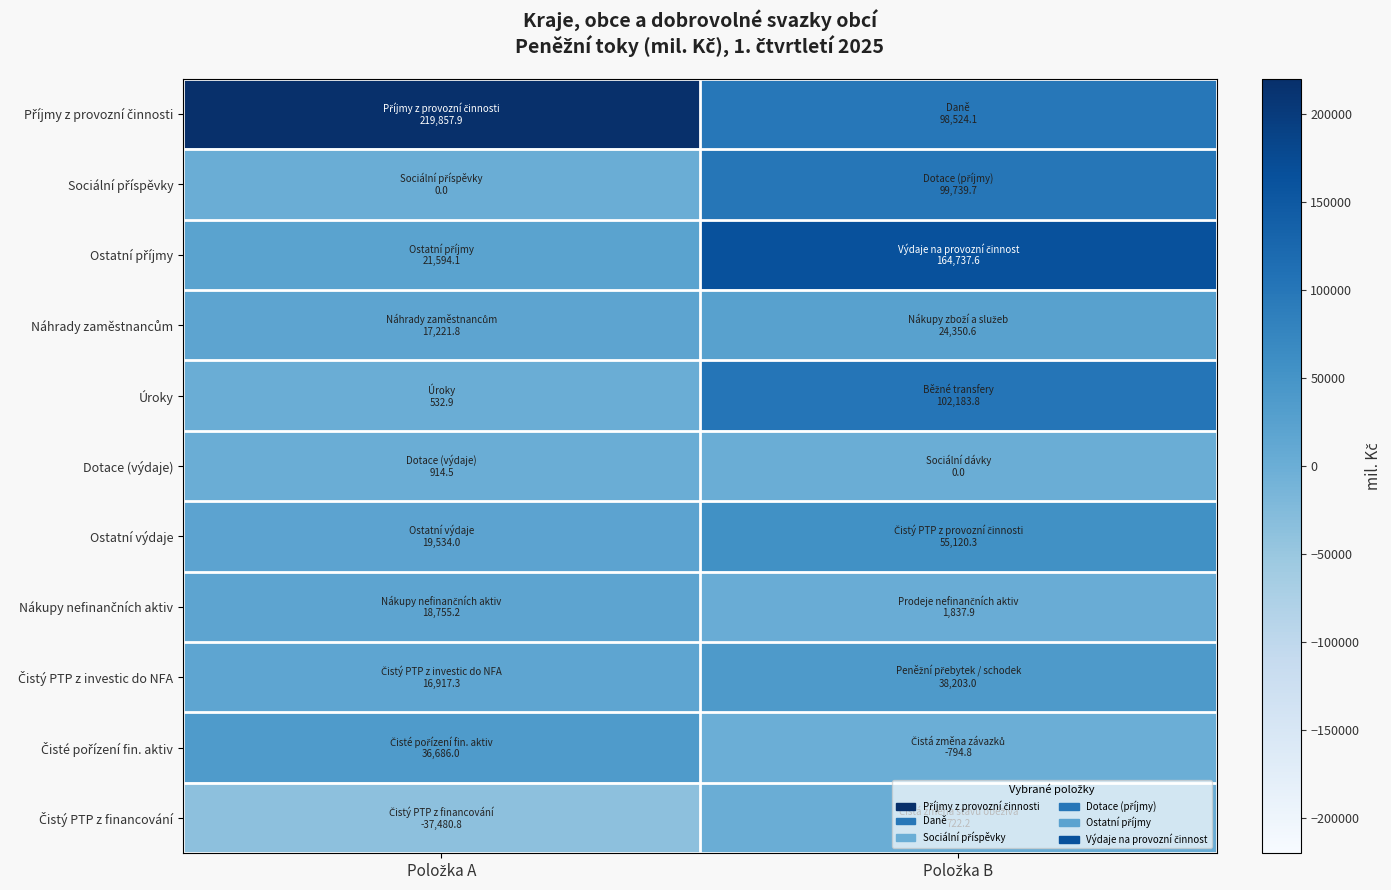

What is the greatest value displayed?

219857.9